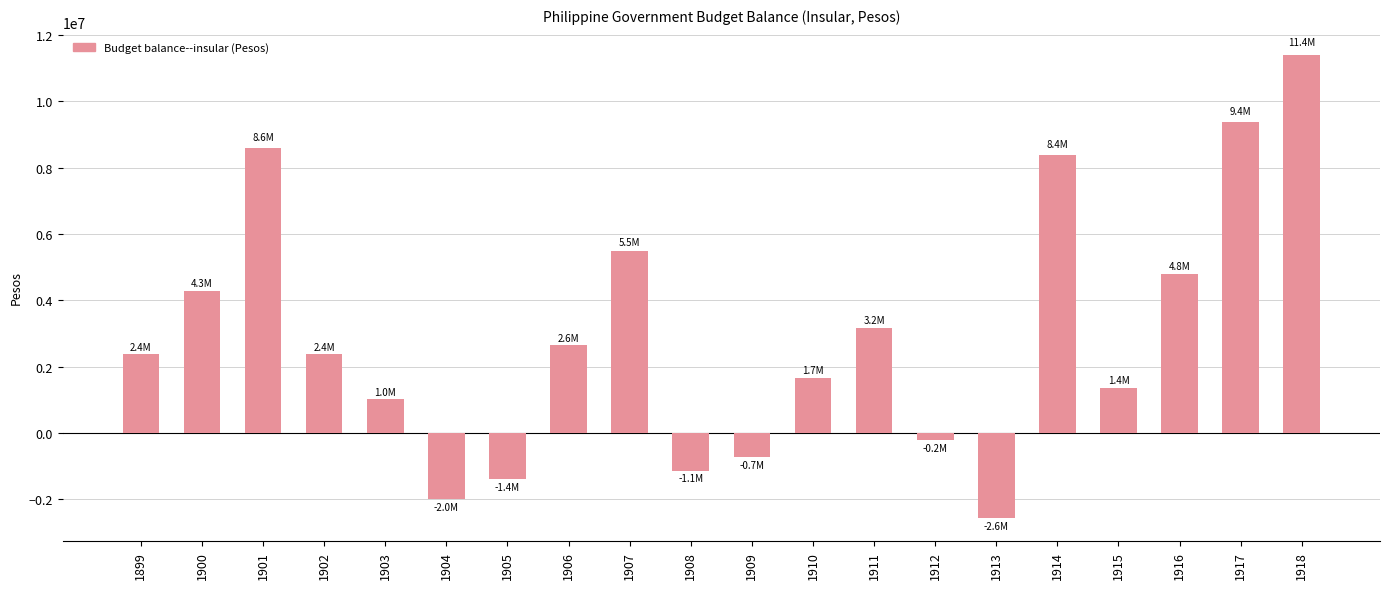

What is the maximum value shown in the chart?

11394058.0